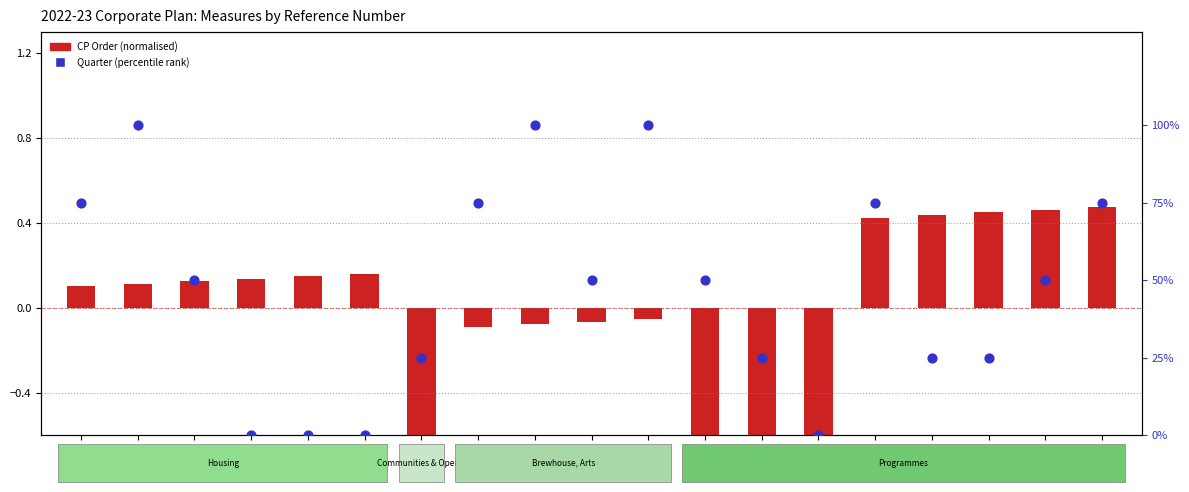

What are all the series names shown in the legend?

CP Order (normalised), Quarter (percentile rank)